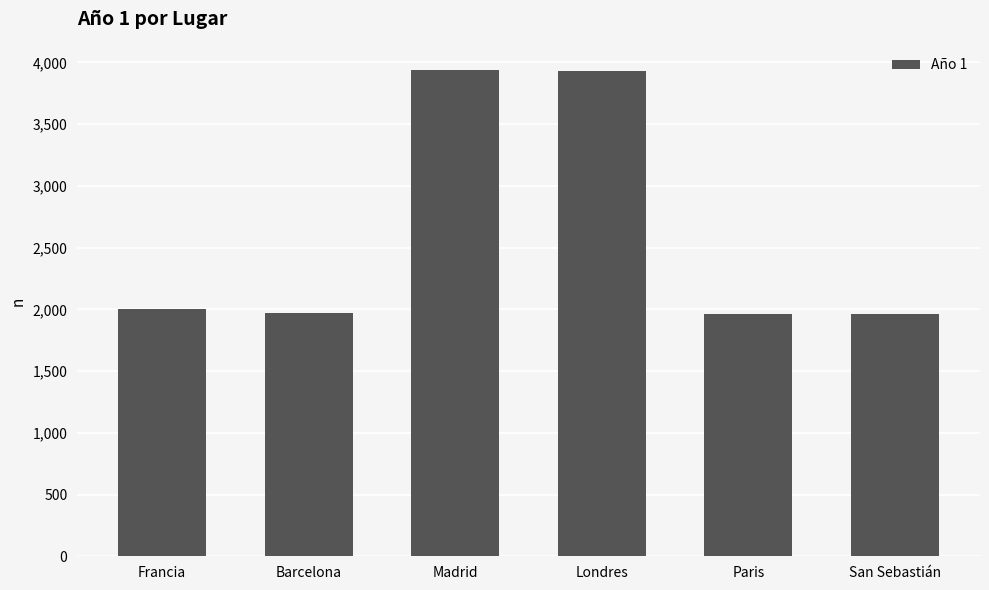

What is the approximate value at Francia?

2001